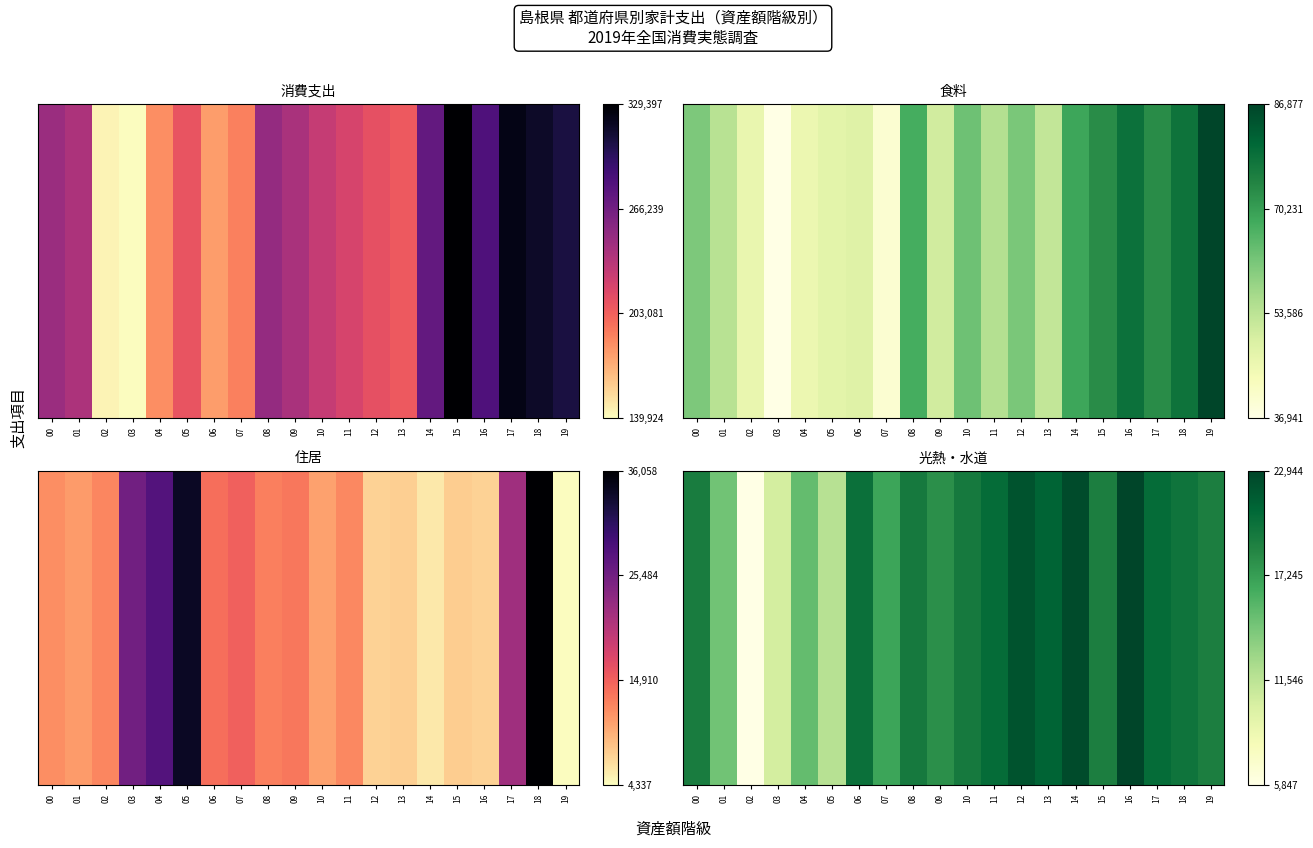

List the labels in order of value, largest first.

16, 14, 12, 13, 17, 11, 06, 18, 08, 10, 00, 19, 15, 09, 07, 04, 01, 05, 03, 02